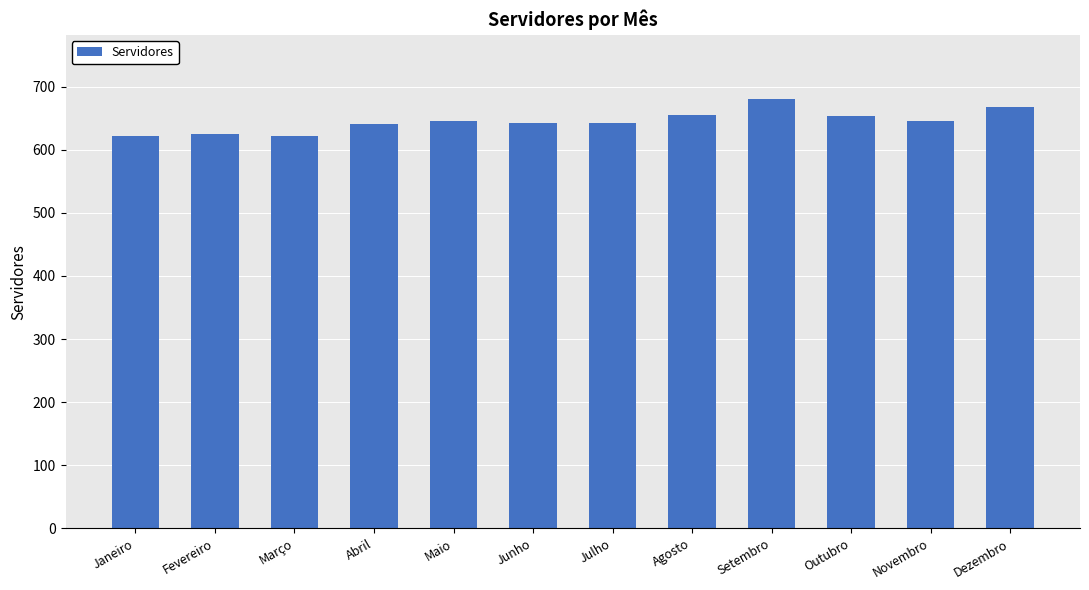

What is the minimum value shown in the chart?

621